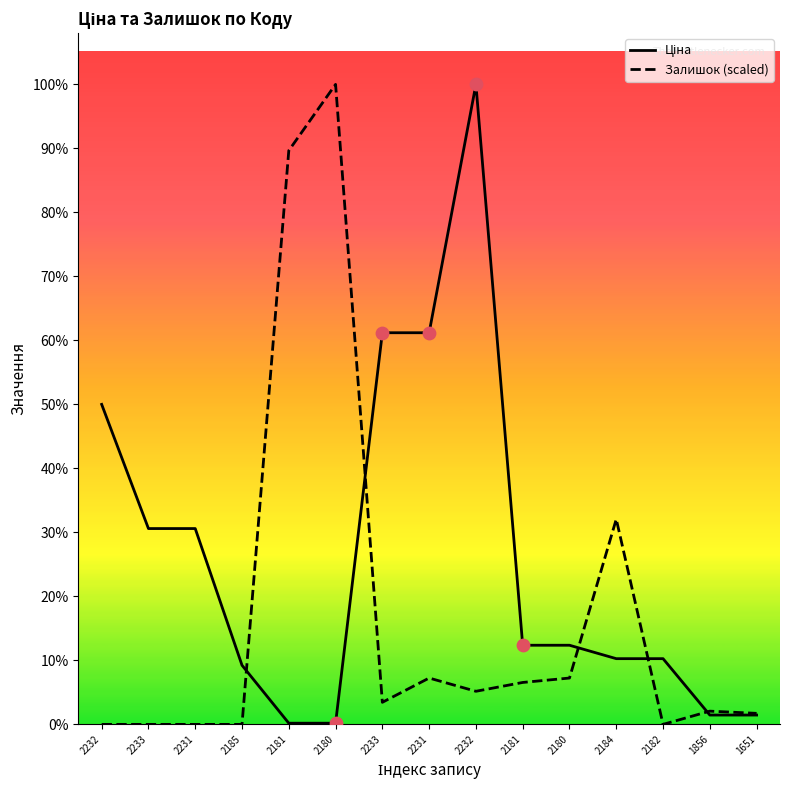

Is the value of Ціна at 2182 greater than the value of Залишок (scaled) at 2233?

Yes